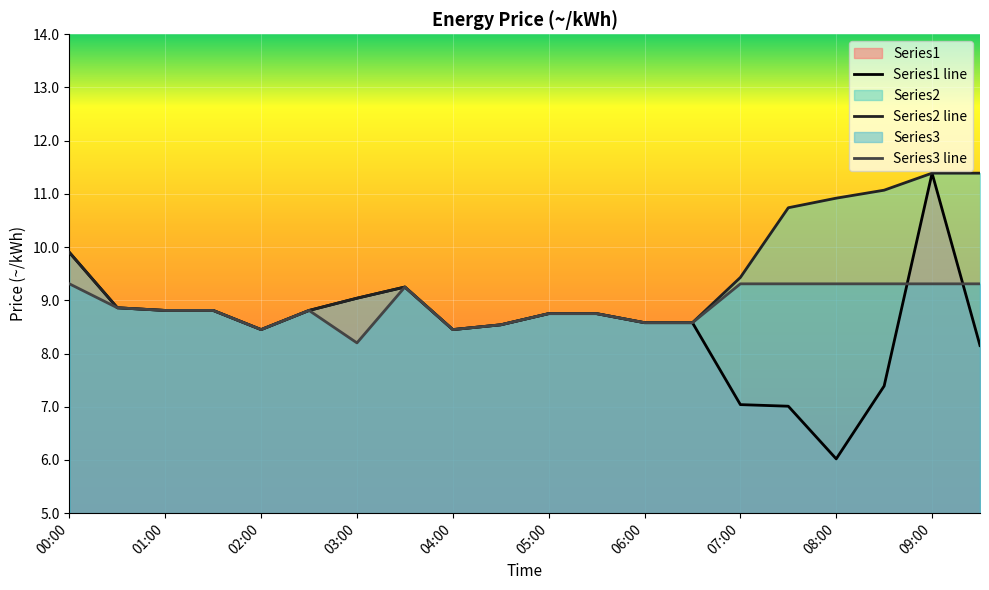

List the series in order of their overall mean, highest first.

Series2 line, Series3 line, Series1 line